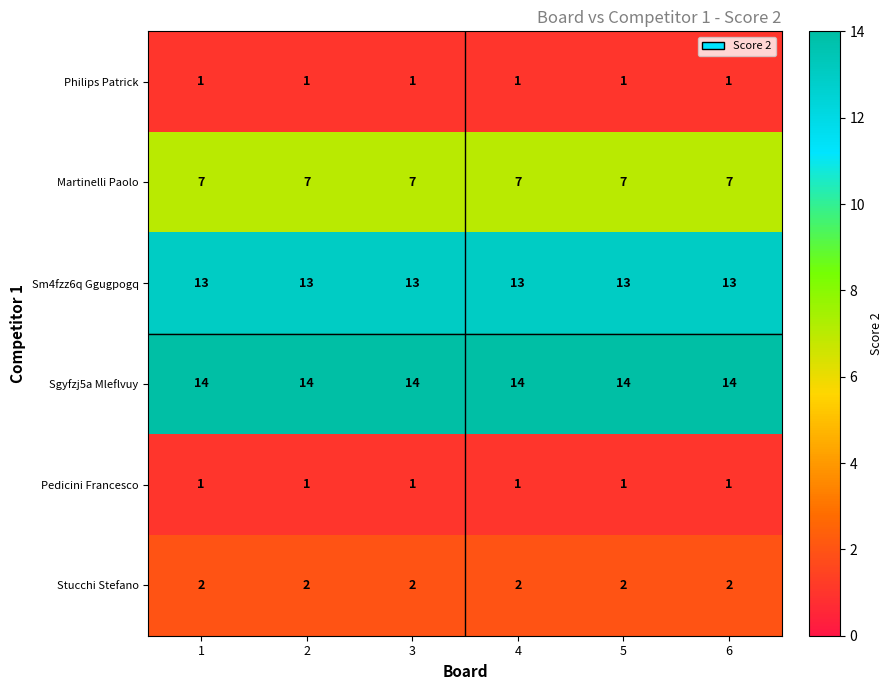

The value of Sgyfzj5a Mleflvuy at 3 is 14. True or false?

True